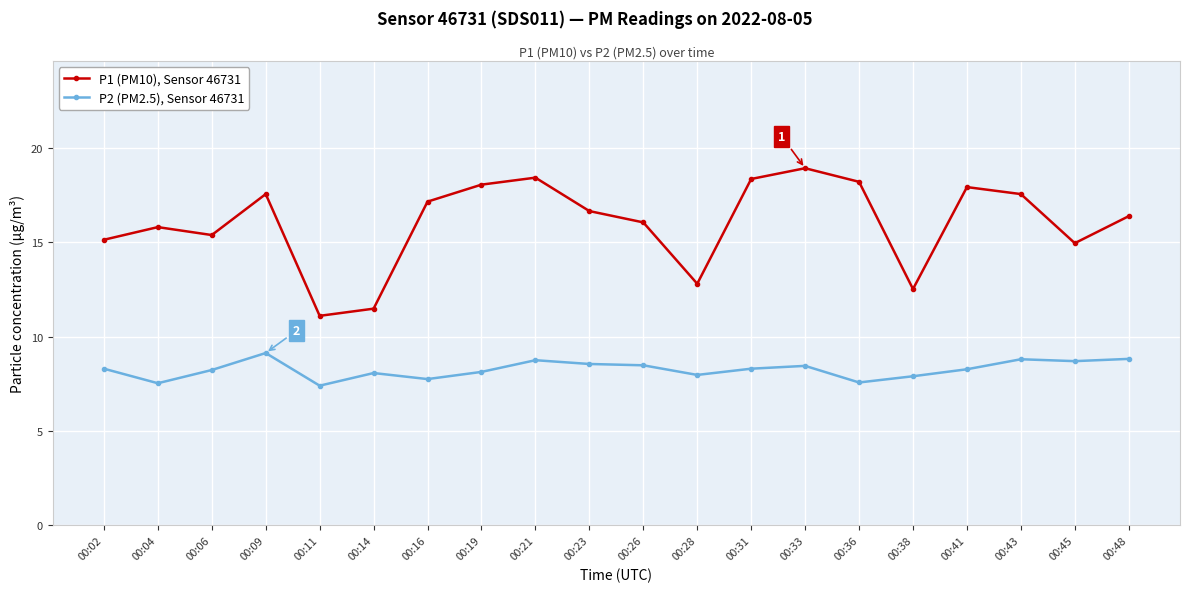

Which category has the highest value in the P1 (PM10), Sensor 46731 series?

00:33